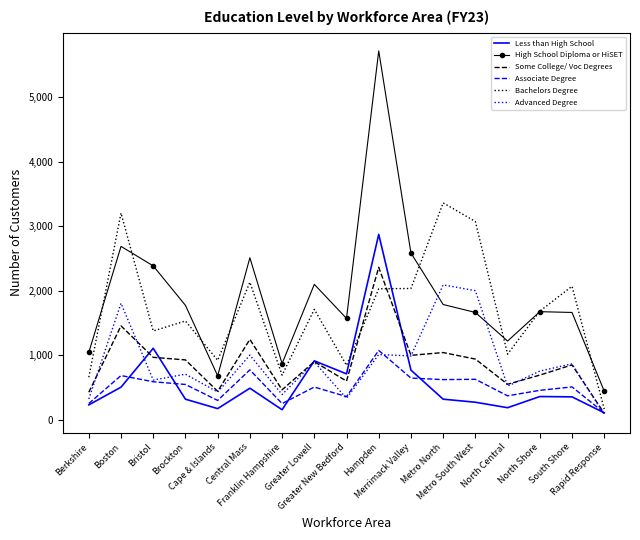

How many values in the High School Diploma or HiSET series are below 1678?

8